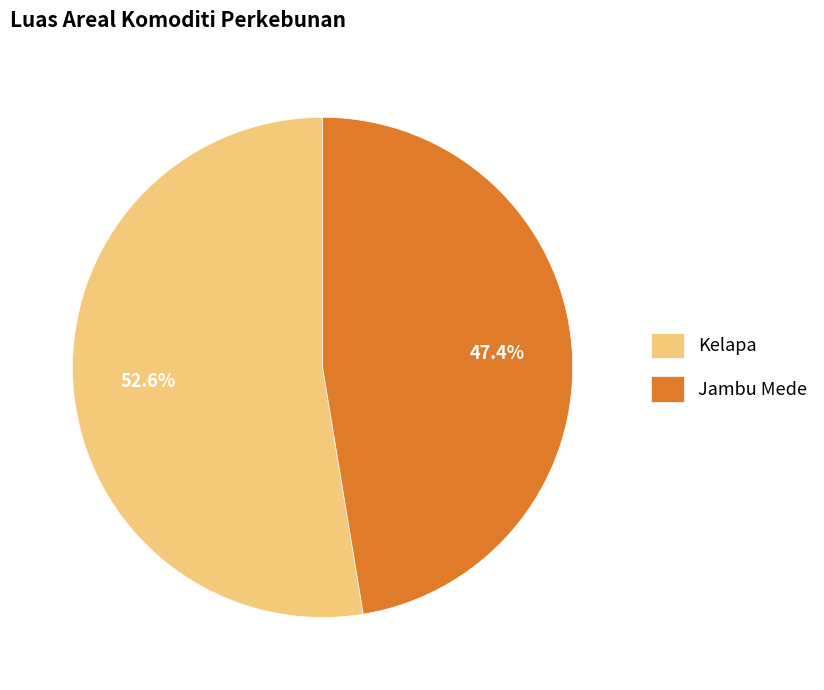

Approximately how many times larger is the value at Kelapa compared to Jambu Mede?

1.1